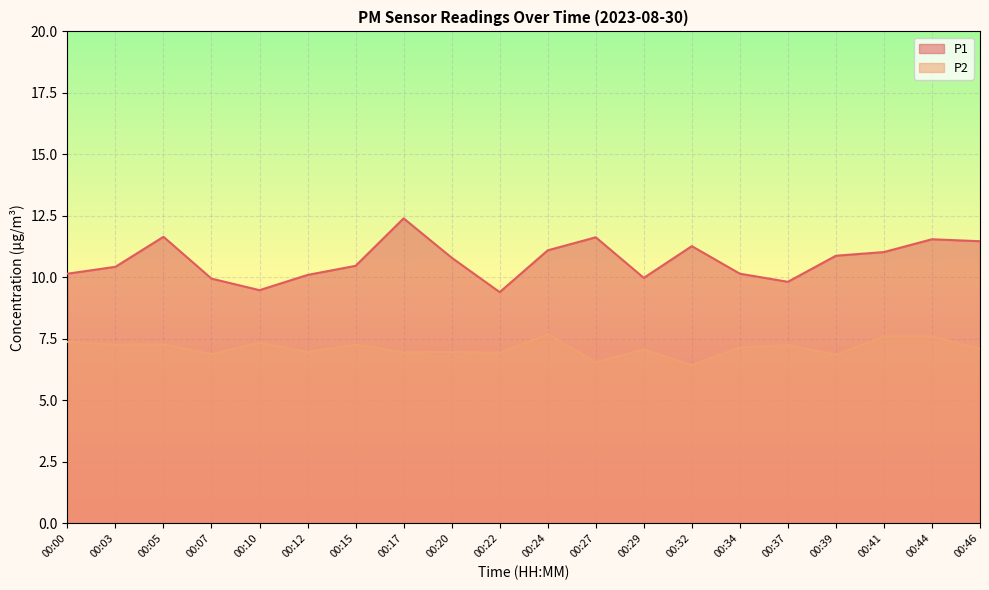

Rank the series by their maximum value, from lowest to highest.

P2, P1